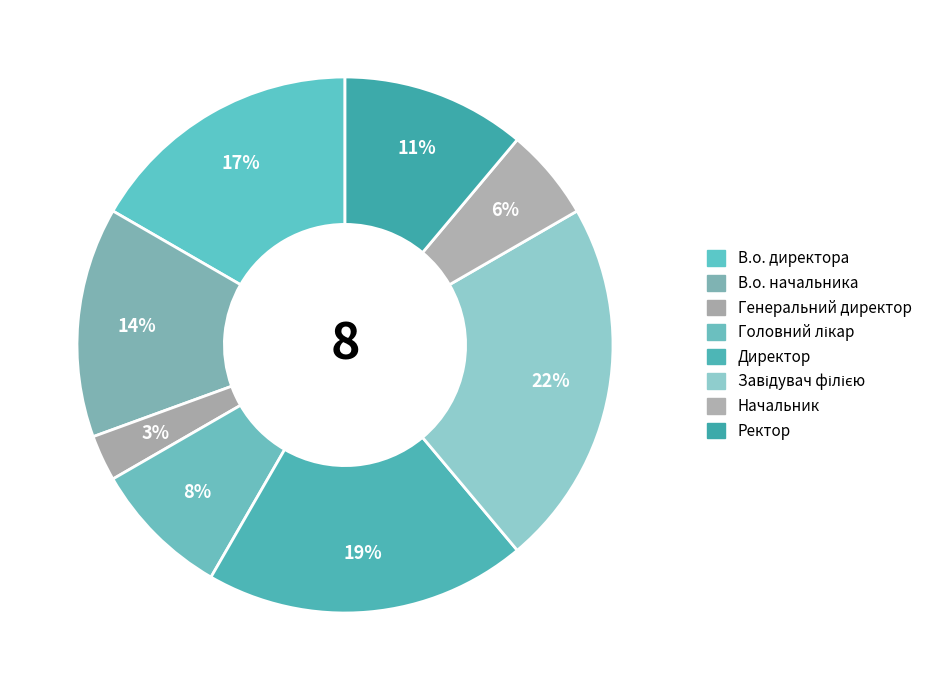

To the nearest percent, what is the combined percentage of Завідувач філією and В.о. директора?

39%